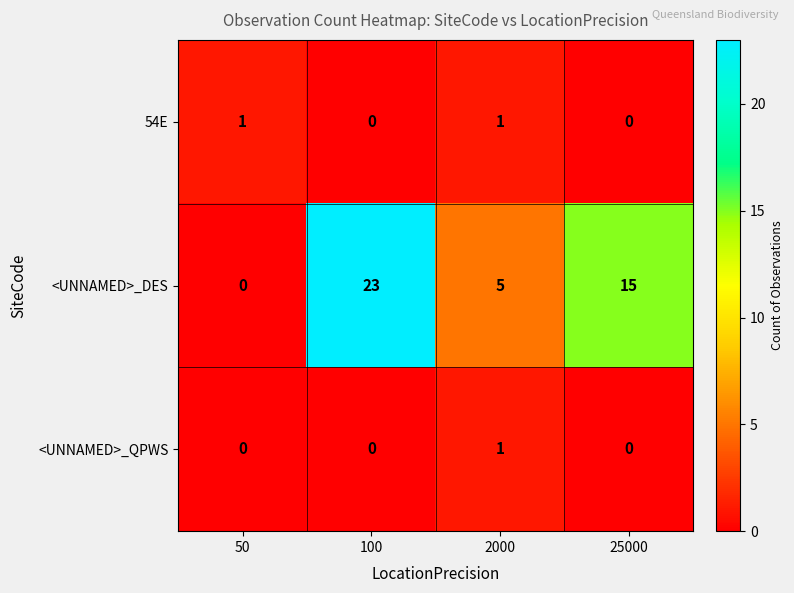

Reading left to right, transcribe all the data shown in this chart.

54E: 1	0	1	0
<UNNAMED>_DES: 0	23	5	15
<UNNAMED>_QPWS: 0	0	1	0